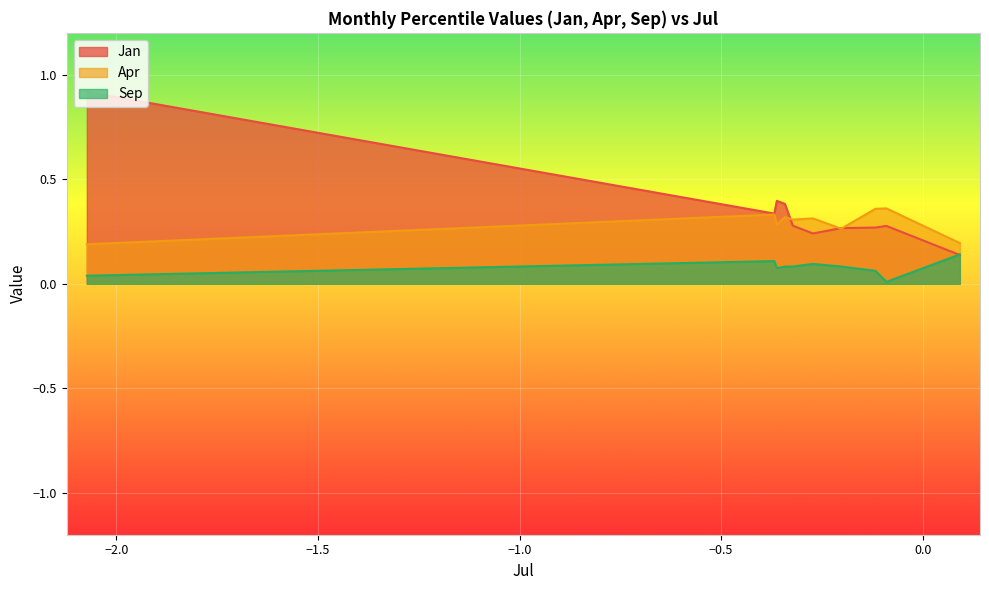

At which category does Jan reach its first local peak?

pct25